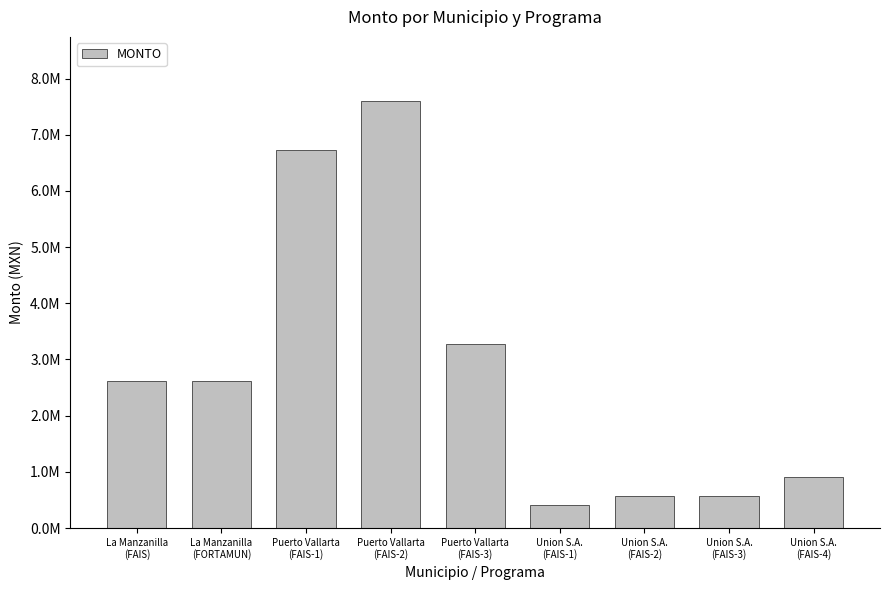

What is the label of the 4th bar from the right?

Union S.A.
(FAIS-1)